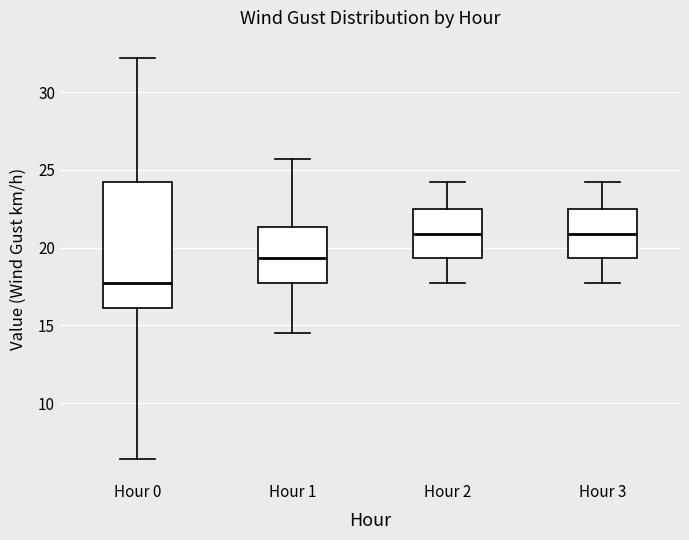

Reading left to right, transcribe this box plot: for each box, give where its median line is, the range the box spans, and where its two whiskers end, as read against the y-axis. The values are not printed on the chart, so give them approximately, as read against the axis.

Hour 0: median 17.5, box 16.0 to 24.0, whiskers 6.5 to 32.0
Hour 1: median 19.5, box 17.5 to 21.5, whiskers 14.5 to 25.5
Hour 2: median 21.0, box 19.5 to 22.5, whiskers 17.5 to 24.0
Hour 3: median 21.0, box 19.5 to 22.5, whiskers 17.5 to 24.0